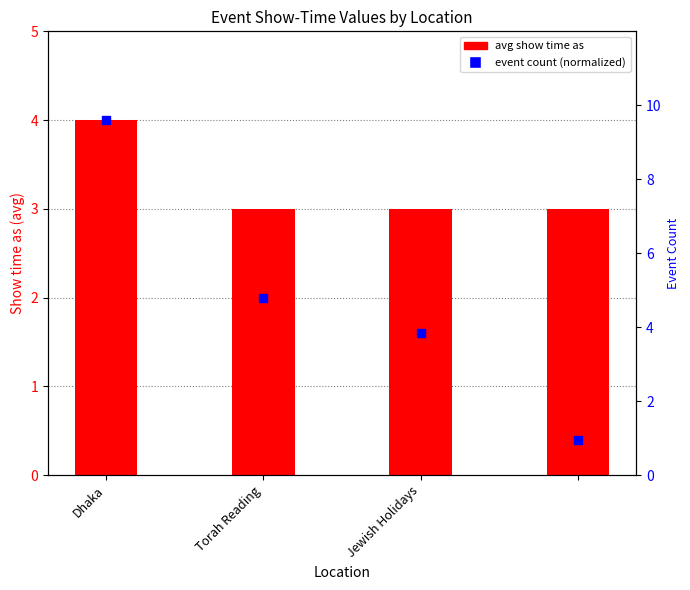

What are all the series names shown in the legend?

avg show time as, event count (normalized)